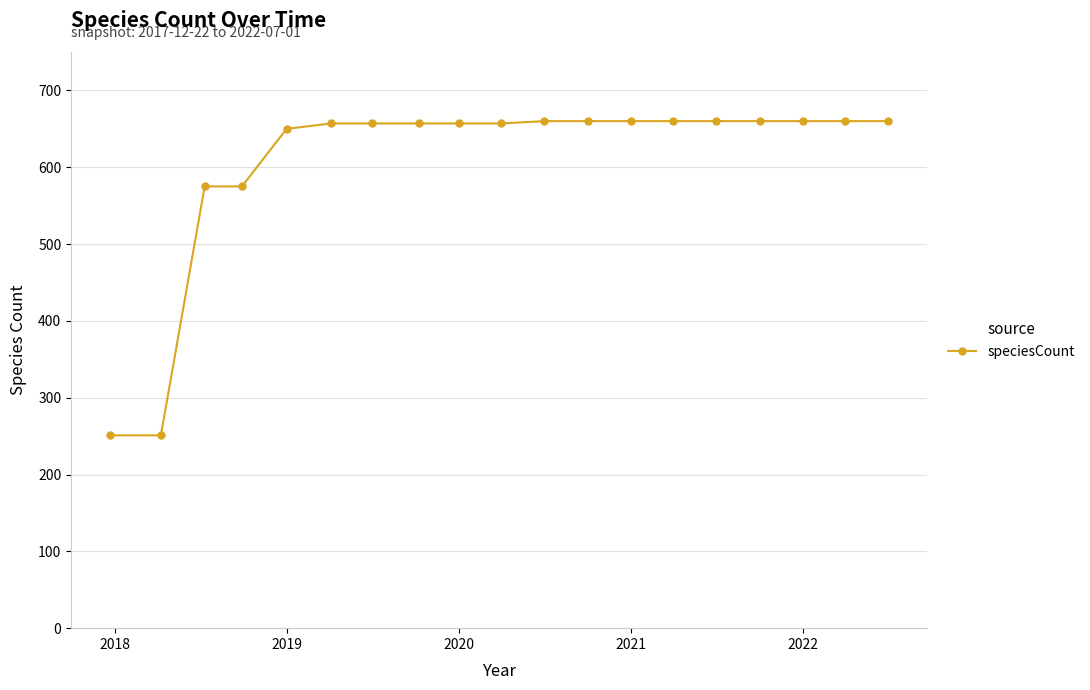

Does the chart display data point markers on the line(s)?

Yes